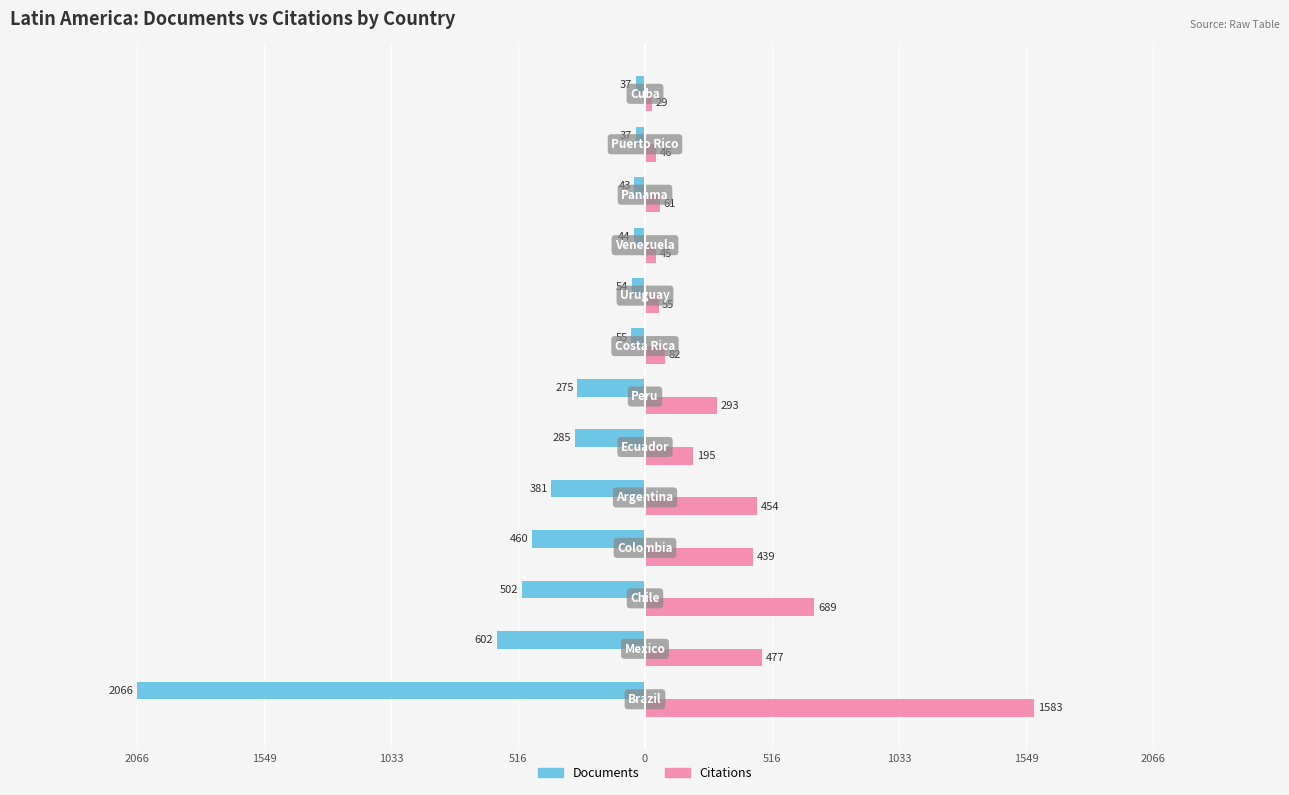

What are all the series names shown in the legend?

Documents, Citations